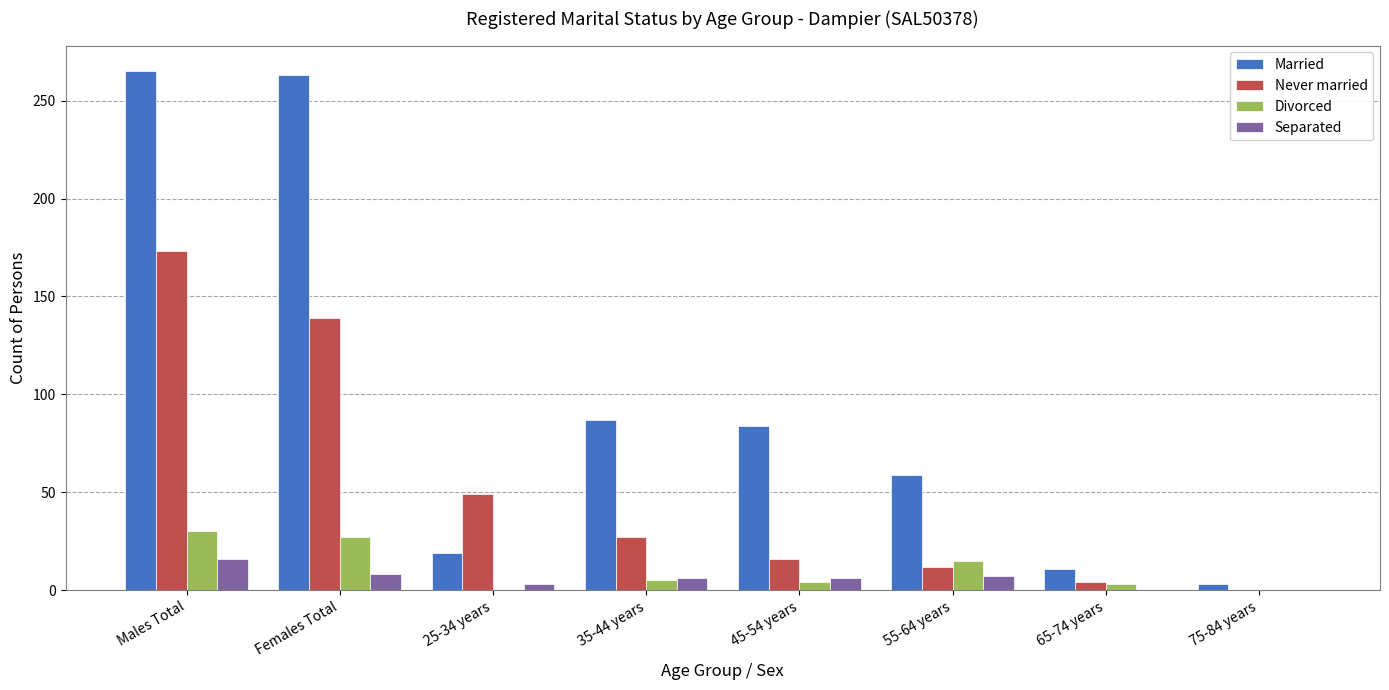

What are all the series names shown in the legend?

Married, Never married, Divorced, Separated